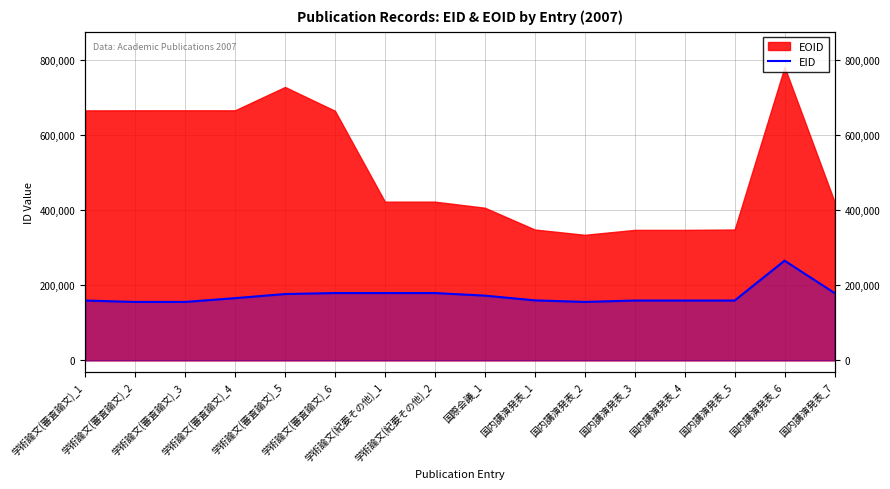

Reading left to right, extract all data points from this chart.

159191	155504	155502	165567	176515	179162	179165	179164	172276	159690	155549	159222	159224	159220	265314	179168